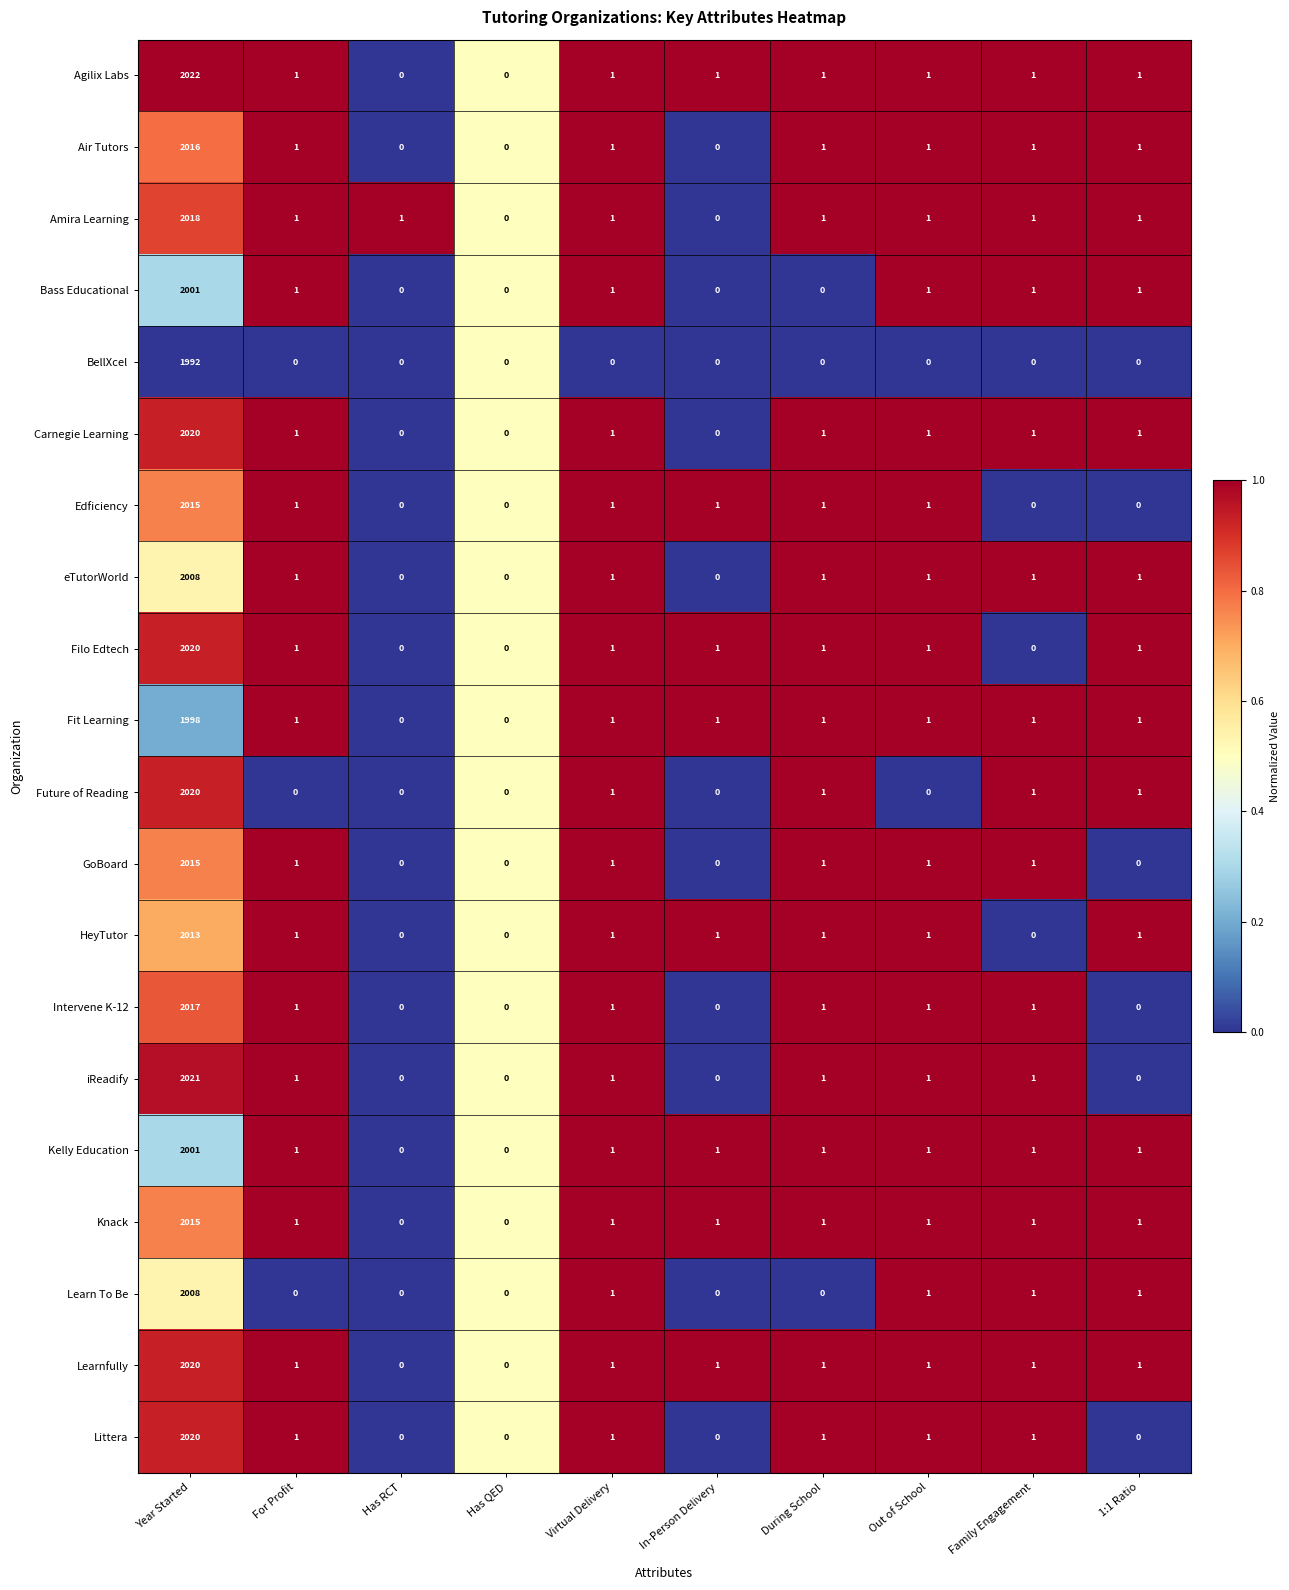

True or false: BellXcel has a value of 0 at For Profit.

True